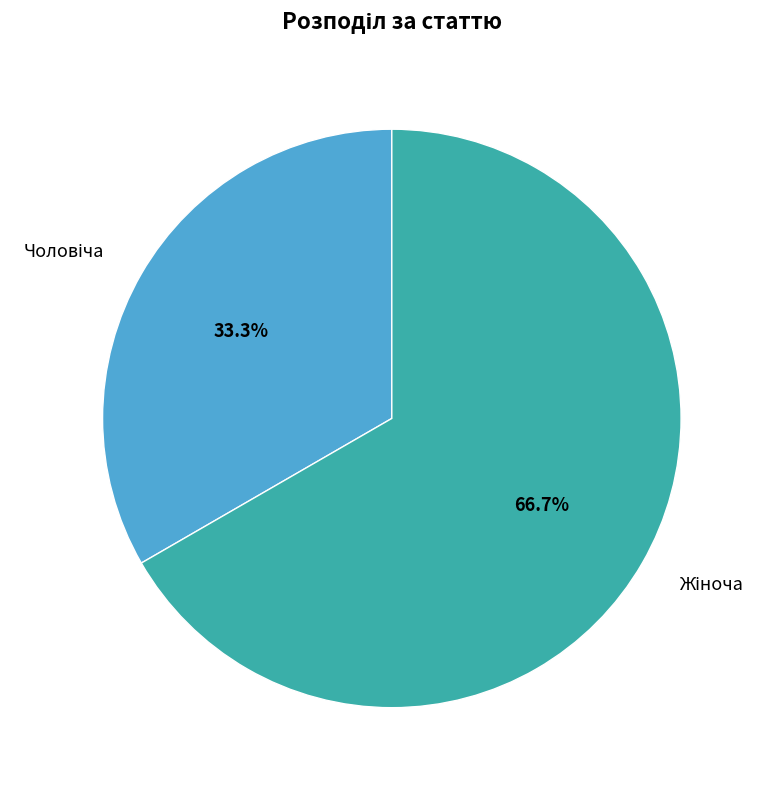

Does any single category account for the majority?

Yes